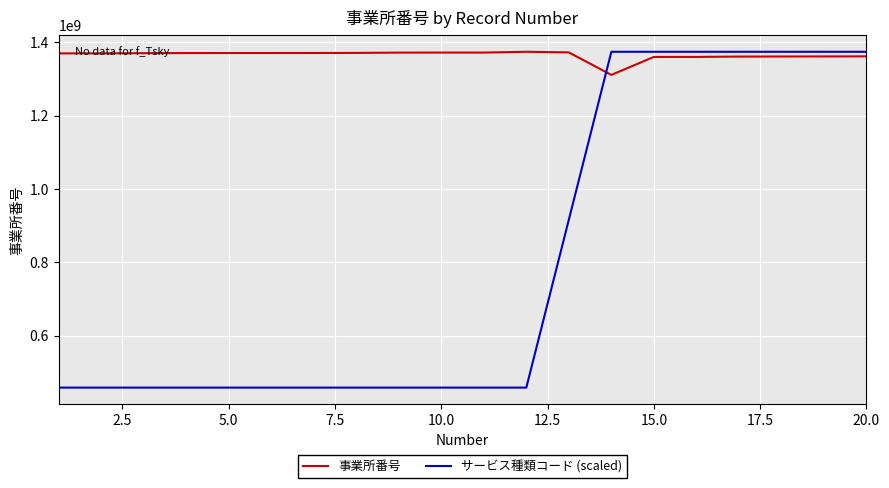

What is the difference between the maximum and minimum values in the サービス種類コード (scaled) series?

916334222.7